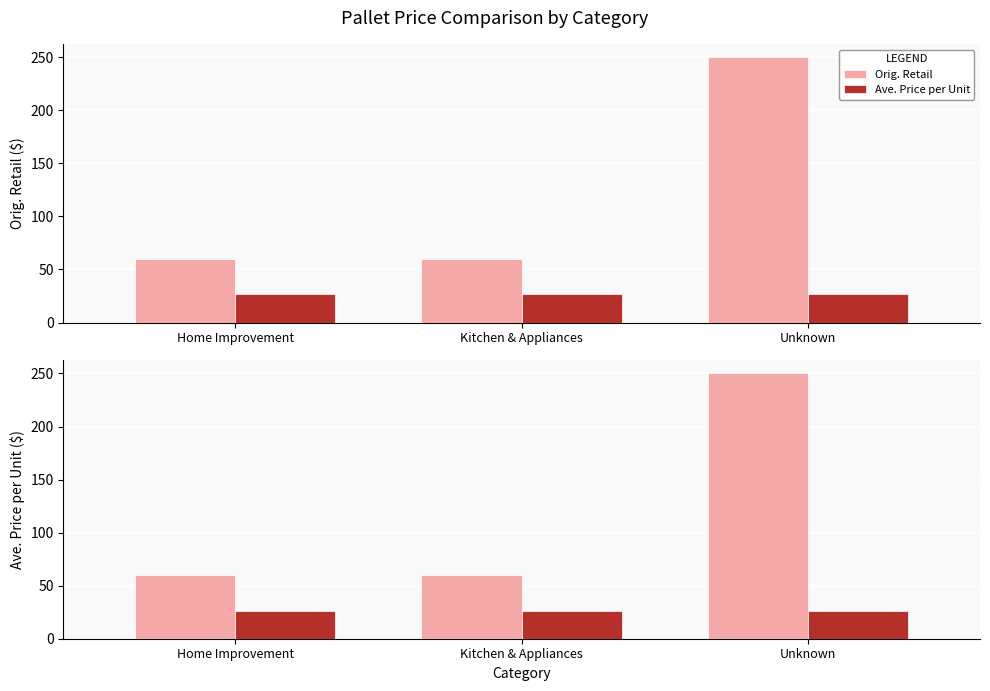

At which category does the chart reach its minimum across all series?

Home Improvement